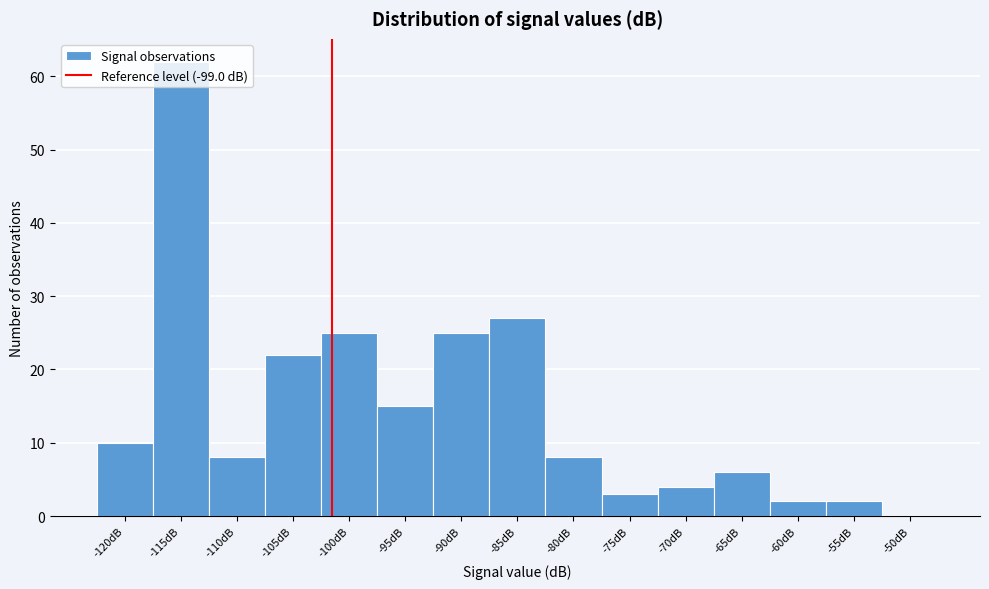

Where is the data nearest to the value 31?

-85dB